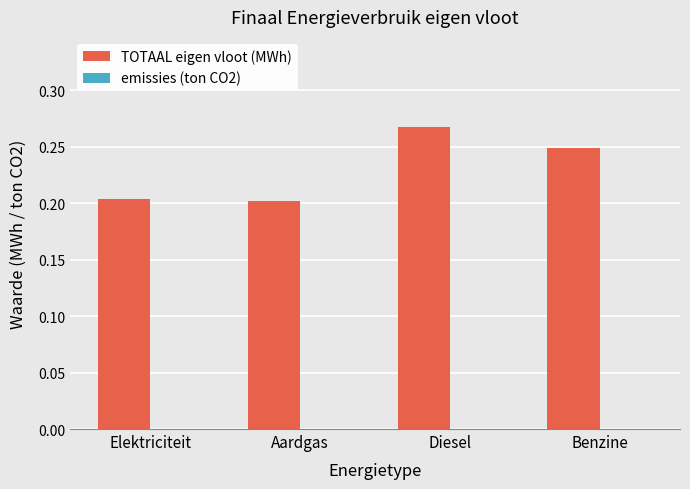

What is the sum of the values at Elektriciteit and Diesel?

0.5